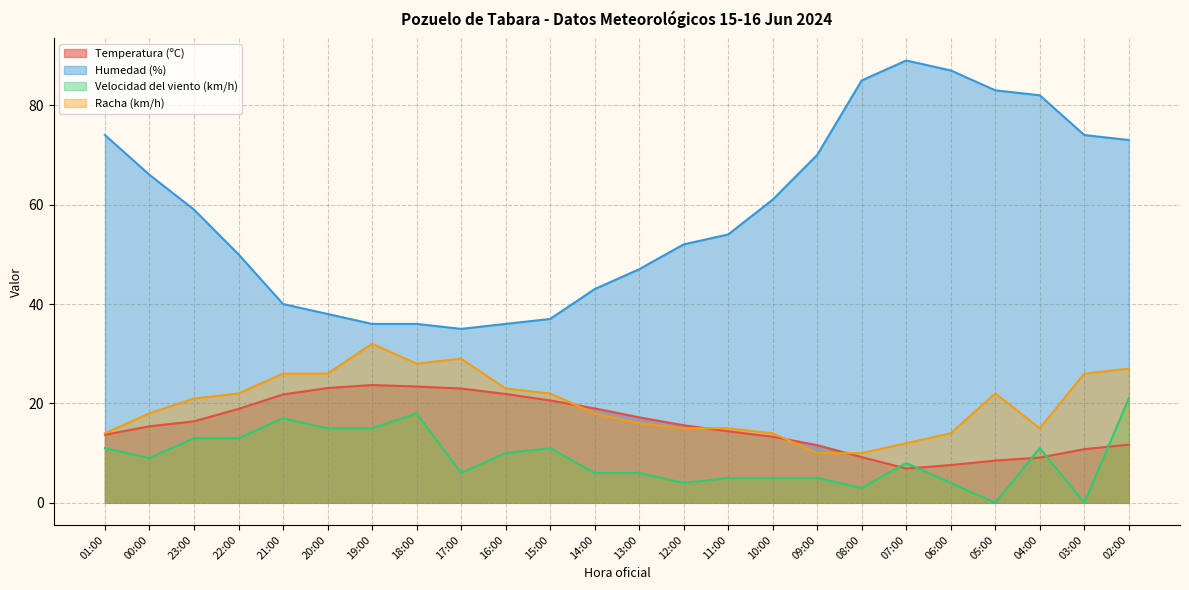

List the series in order of their peak value, lowest first.

Velocidad del viento (km/h), Temperatura (ºC), Racha (km/h), Humedad (%)